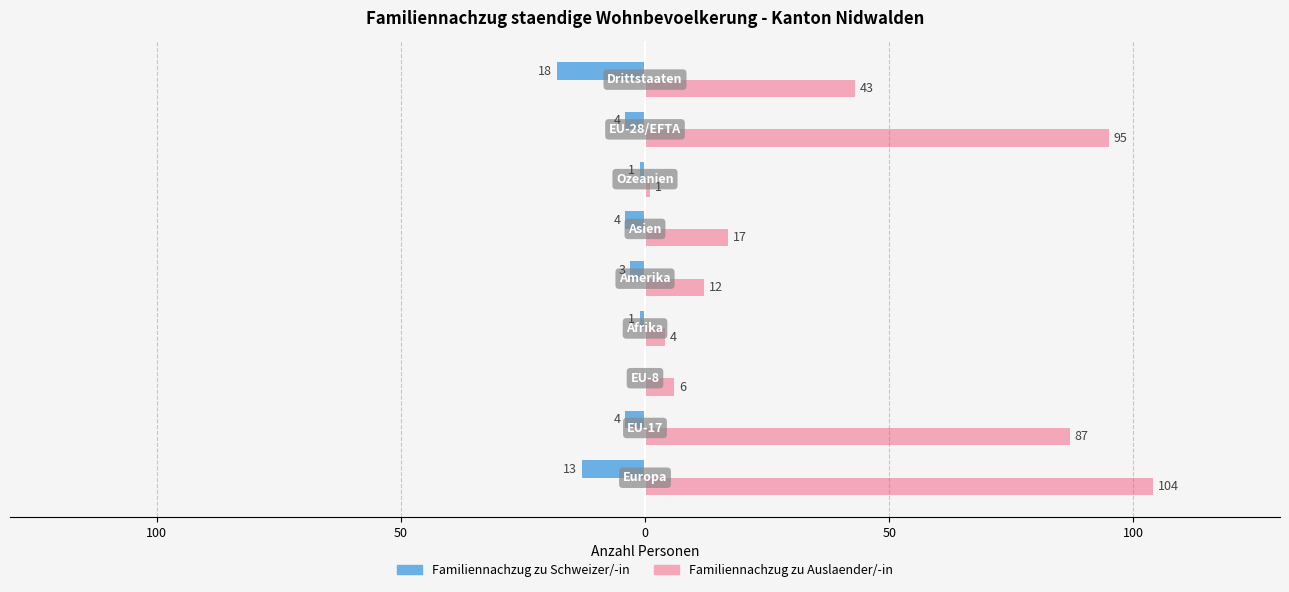

What are all the series names shown in the legend?

Familiennachzug zu Schweizer/-in, Familiennachzug zu Auslaender/-in